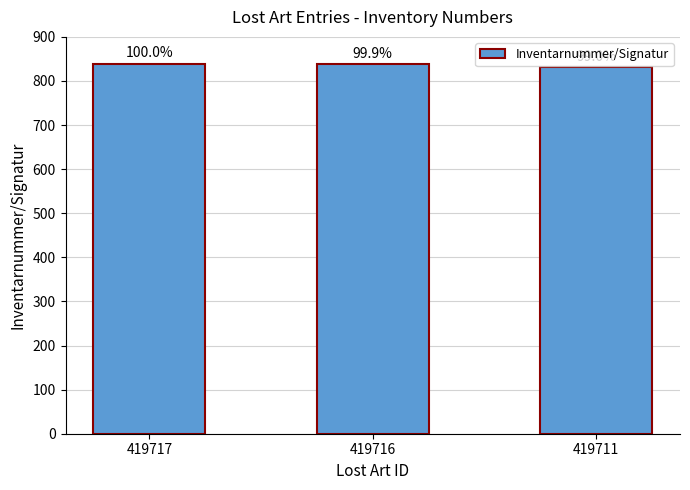

What is the change in value from 419717 to 419711?

-8